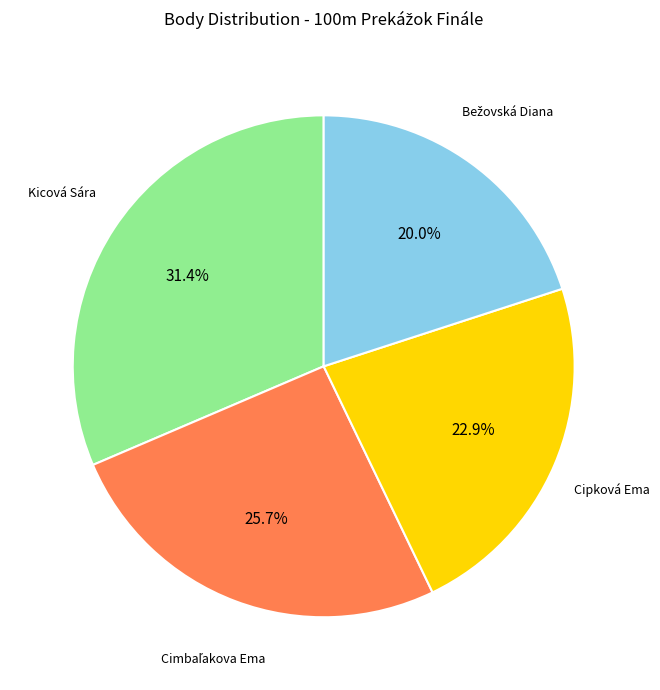

Does any single category account for the majority?

No